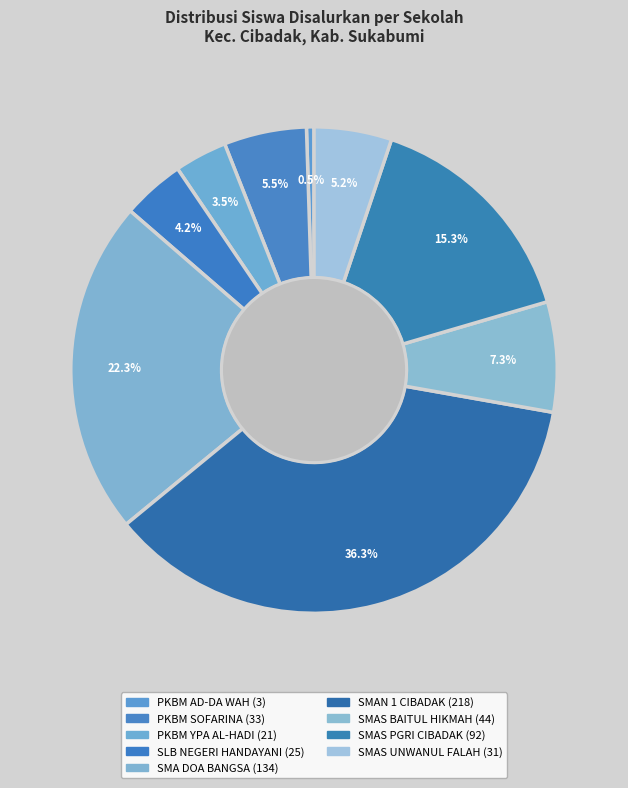

To the nearest percent, what percentage of the pie is PKBM YPA AL-HADI?

3%